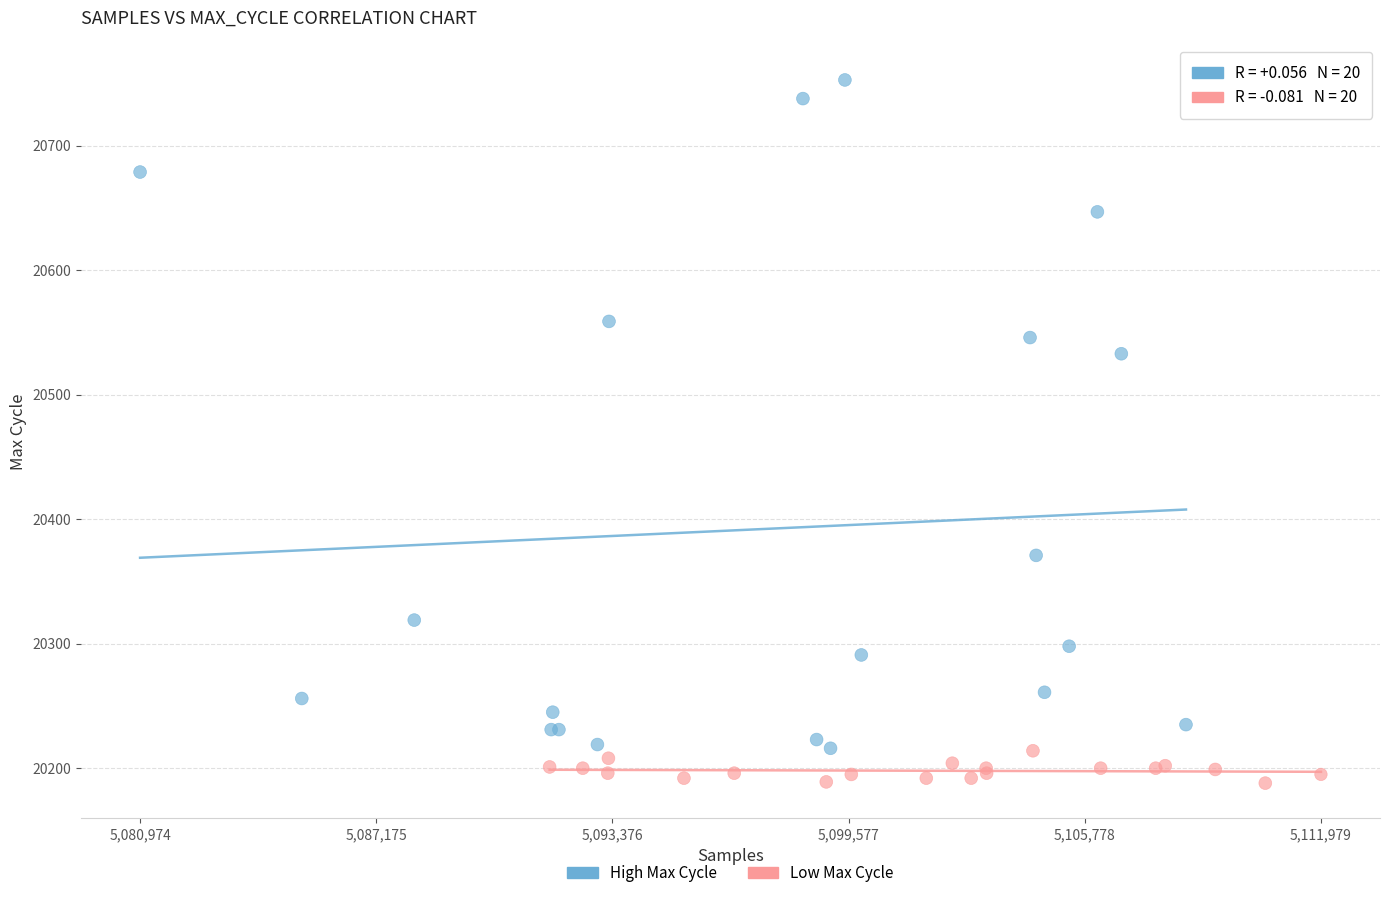

Which series reaches the maximum Y coordinate?

High Max Cycle